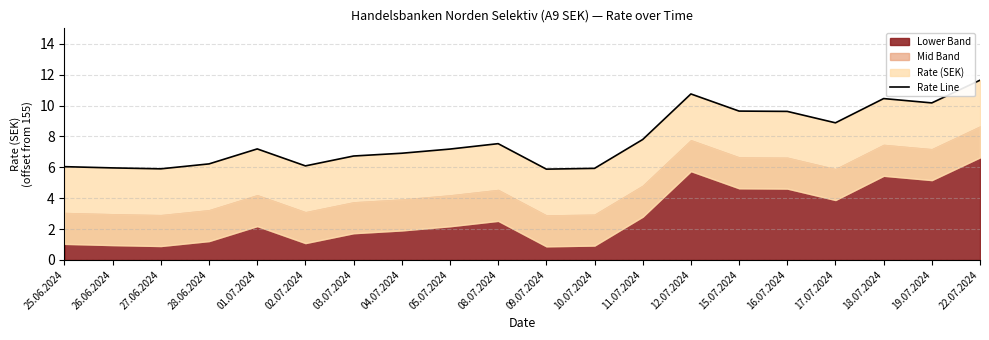

Does the chart have visible grid lines?

Yes